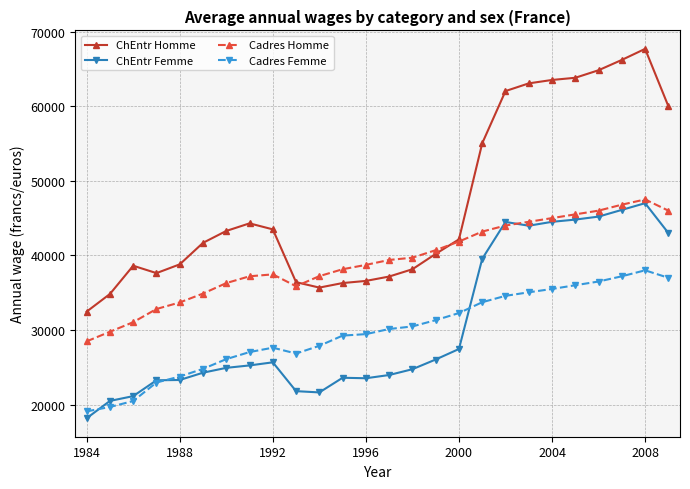

True or false: Cadres Homme and Cadres Femme cross at least once.

False